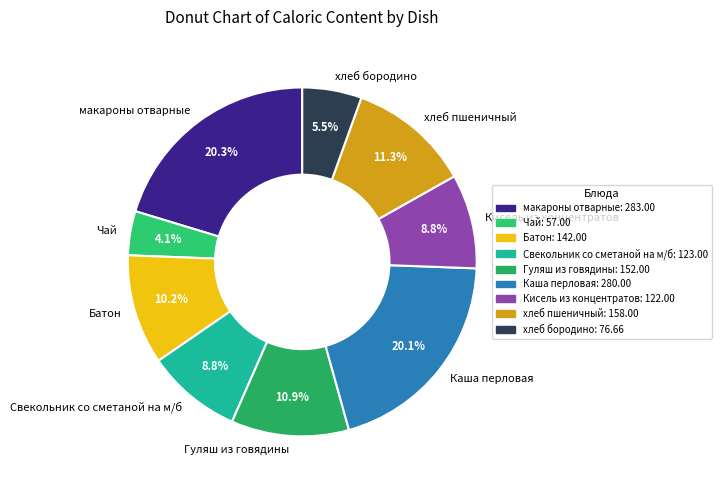

The макароны отварные slice represents 20% of the pie. True or false?

True